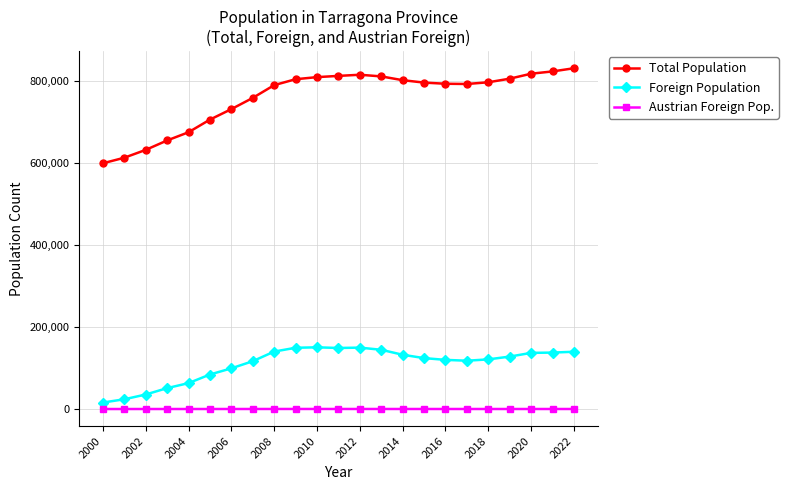

How many distinct data groups are displayed?

3